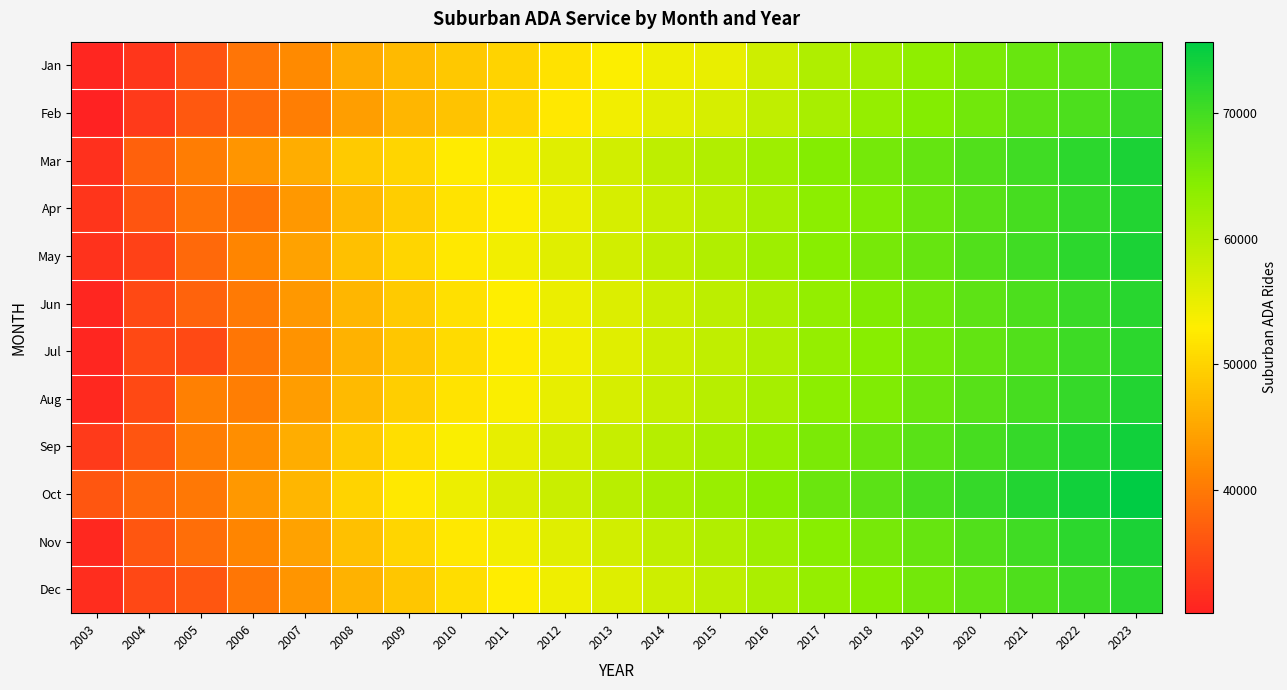

Which has a higher value, 2010 or 2019?

2019